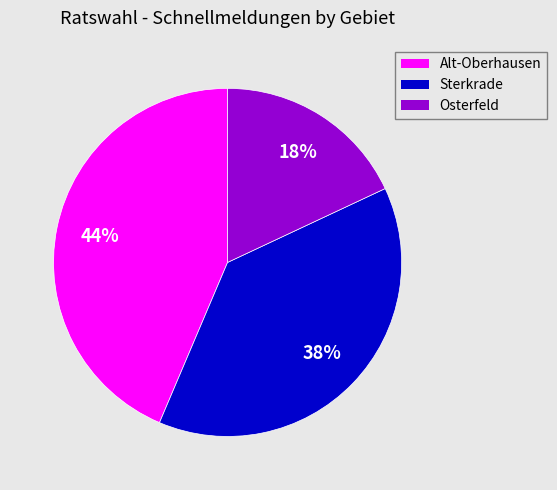

The Sterkrade slice represents 38% of the pie. True or false?

True